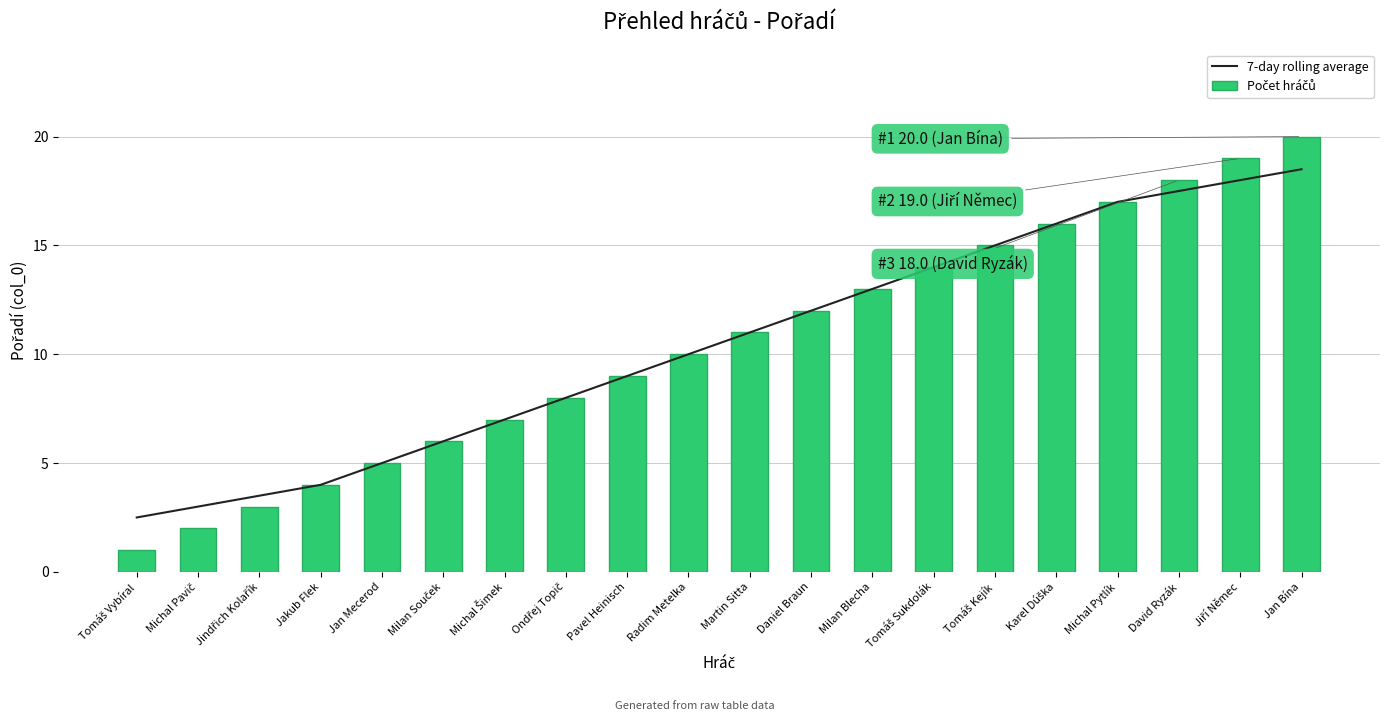

How many groups of bars are there?

20